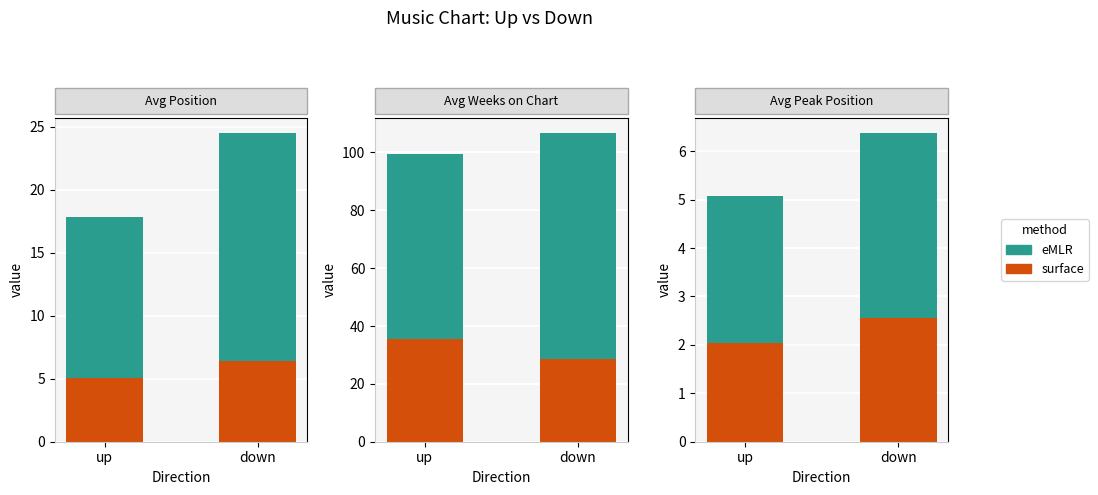

Rank the series by their maximum value, from lowest to highest.

surface, eMLR